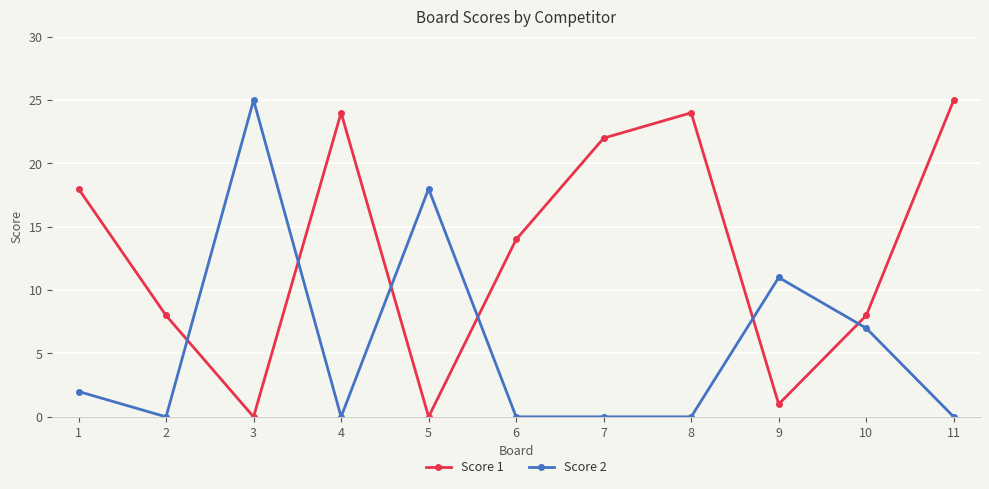

How many interior local valleys does the Score 1 series have?

3